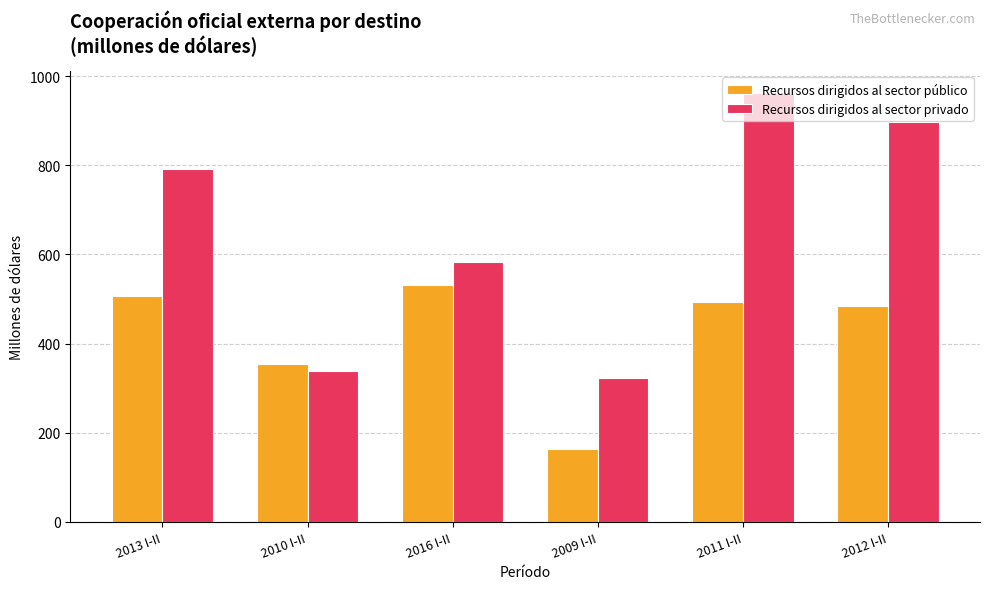

The value of Recursos dirigidos al sector privado at 2016 I-II is 879.4. True or false?

False